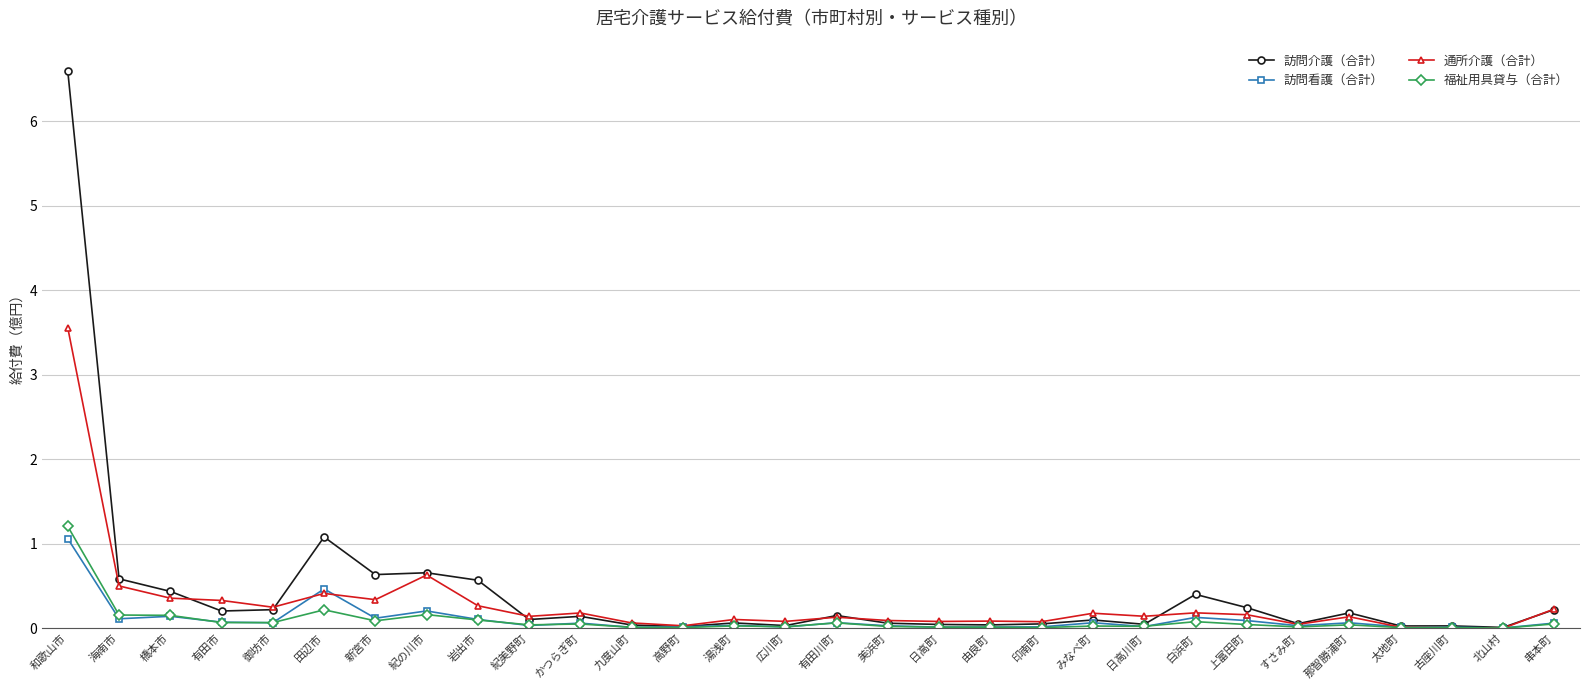

What is the label of the 17th point from the right?

湯浅町